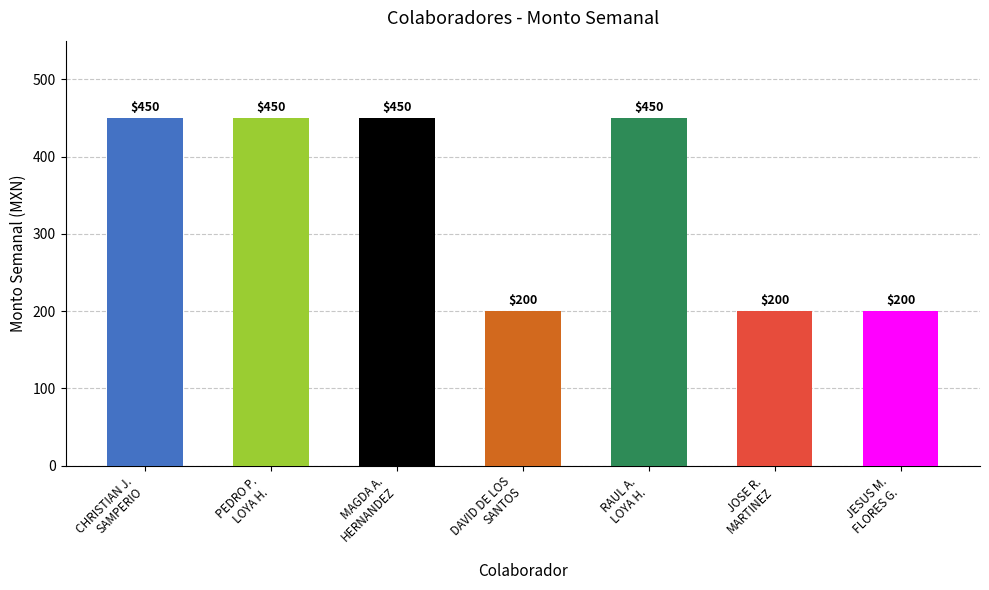

Reading left to right, transcribe all the data shown in this chart.

450	450	450	200	450	200	200